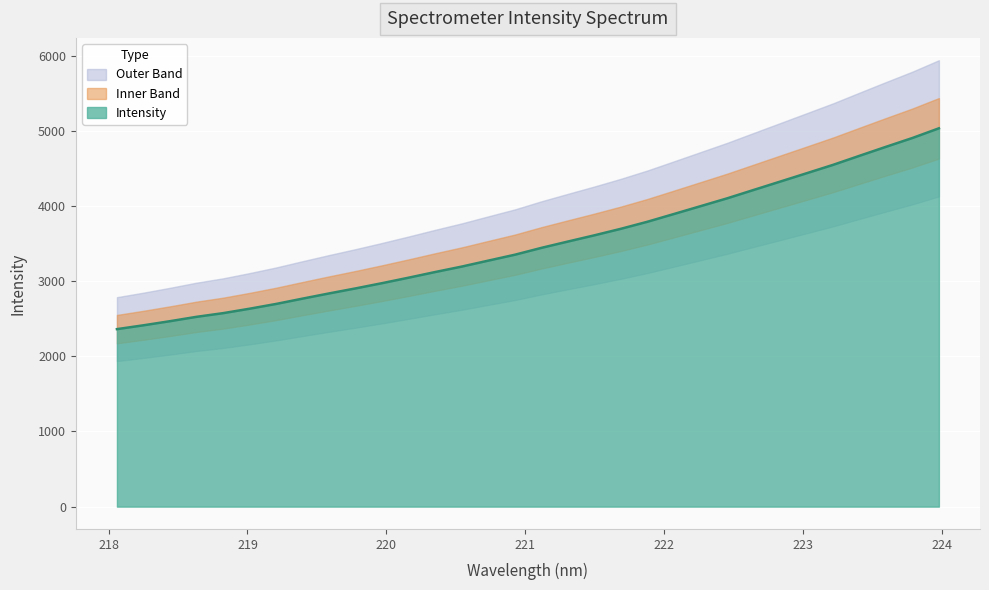

The chart shows a value of 2696.8 at 219.2067. True or false?

True